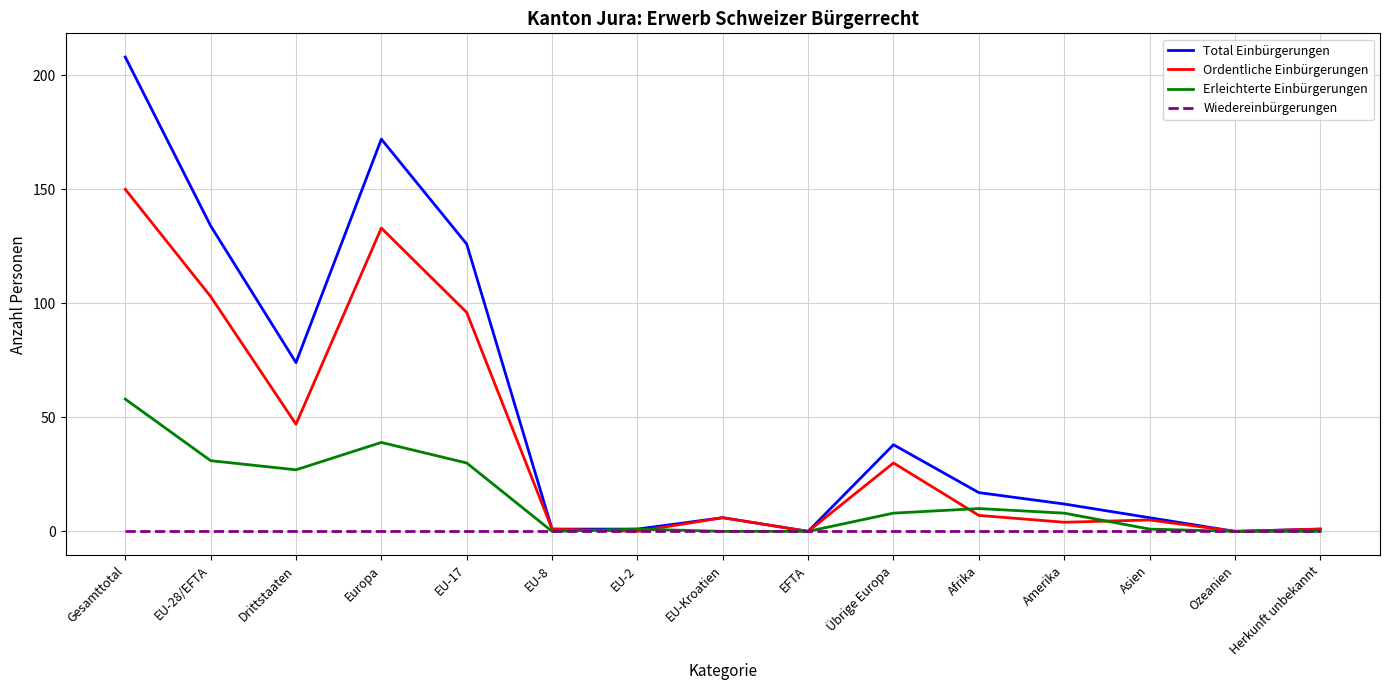

The value of Total Einbürgerungen at Drittstaaten is 99. True or false?

False